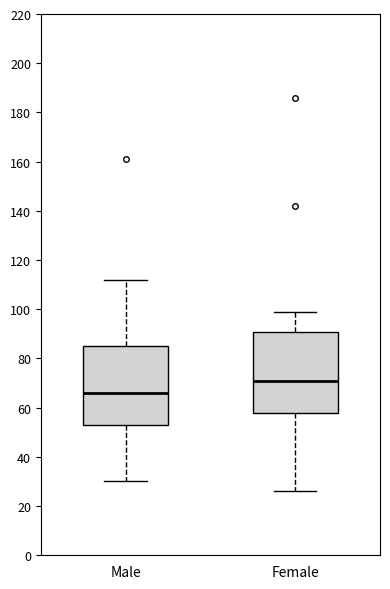

Which box's median line is the lowest?

Male